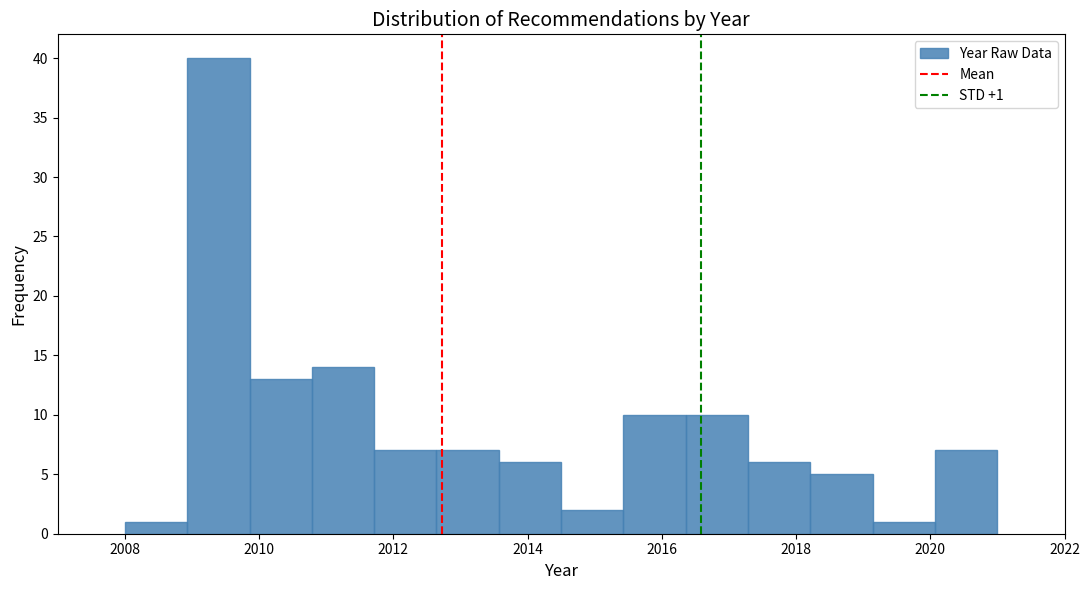

Over which range of the x-axis is the bar tallest?

2009.0 to 2009.8